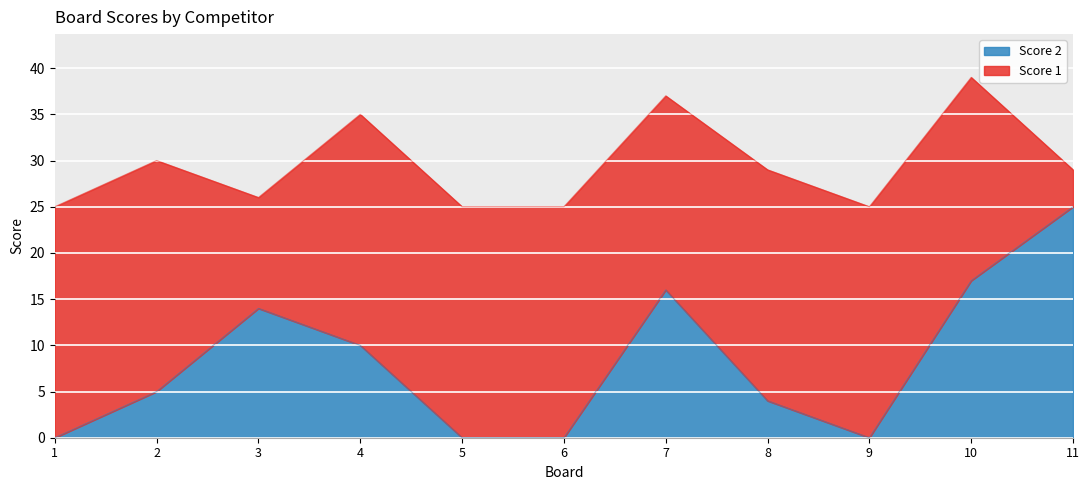

True or false: there are more than 2 points higher than both neighbors.

False